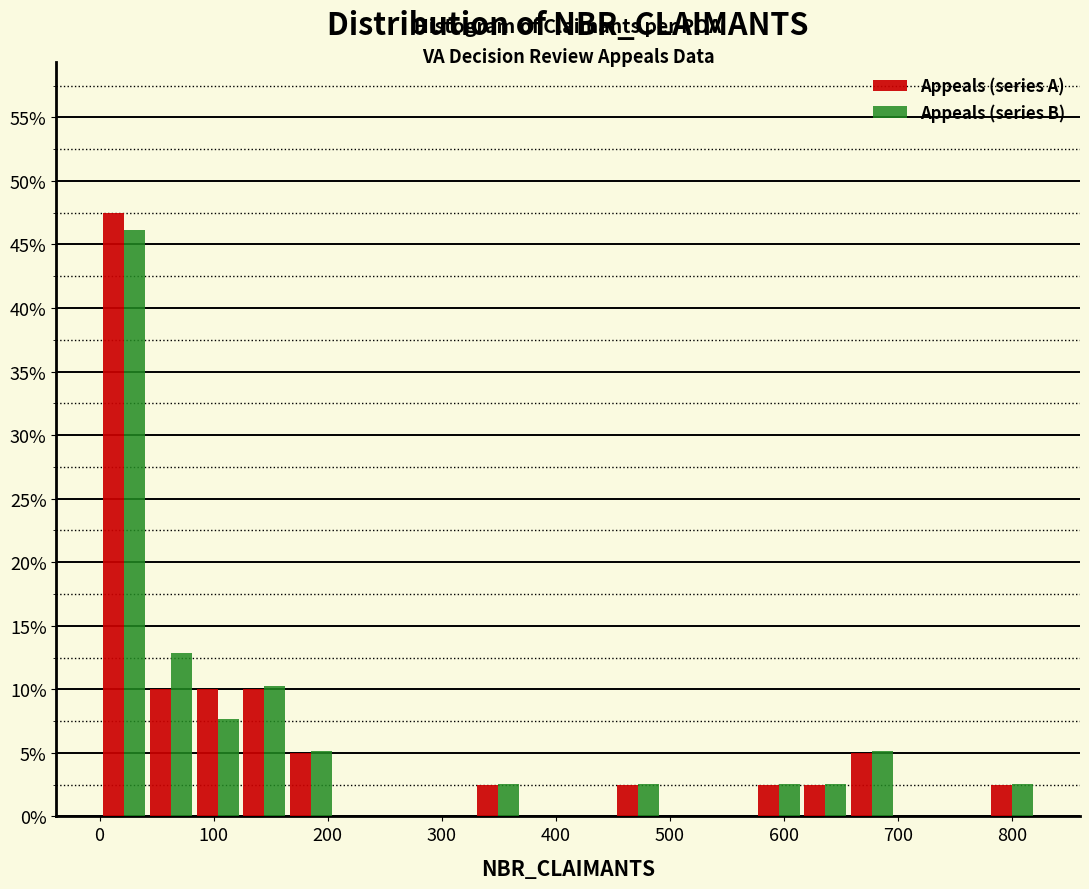

Reading left to right, transcribe this chart: for each range on the x-axis, give the height of each series' bar. Neither the bar edges nor the heights are printed on the chart, so give them approximately, as read against the axes.

1 to 42: Appeals (series A)=47.5	Appeals (series B)=46.0
42 to 83: Appeals (series A)=10.0	Appeals (series B)=13.0
83 to 124: Appeals (series A)=10.0	Appeals (series B)=7.5
124 to 165: Appeals (series A)=10.0	Appeals (series B)=10.5
165 to 206: Appeals (series A)=5.0	Appeals (series B)=5.0
206 to 247: Appeals (series A)=0	Appeals (series B)=0
247 to 288: Appeals (series A)=0	Appeals (series B)=0
288 to 329: Appeals (series A)=0	Appeals (series B)=0
329 to 370: Appeals (series A)=2.5	Appeals (series B)=2.5
370 to 411: Appeals (series A)=0	Appeals (series B)=0
411 to 452: Appeals (series A)=0	Appeals (series B)=0
452 to 493: Appeals (series A)=2.5	Appeals (series B)=2.5
493 to 534: Appeals (series A)=0	Appeals (series B)=0
534 to 575: Appeals (series A)=0	Appeals (series B)=0
575 to 616: Appeals (series A)=2.5	Appeals (series B)=2.5
616 to 657: Appeals (series A)=2.5	Appeals (series B)=2.5
657 to 698: Appeals (series A)=5.0	Appeals (series B)=5.0
698 to 739: Appeals (series A)=0	Appeals (series B)=0
739 to 780: Appeals (series A)=0	Appeals (series B)=0
780 to 821: Appeals (series A)=2.5	Appeals (series B)=2.5